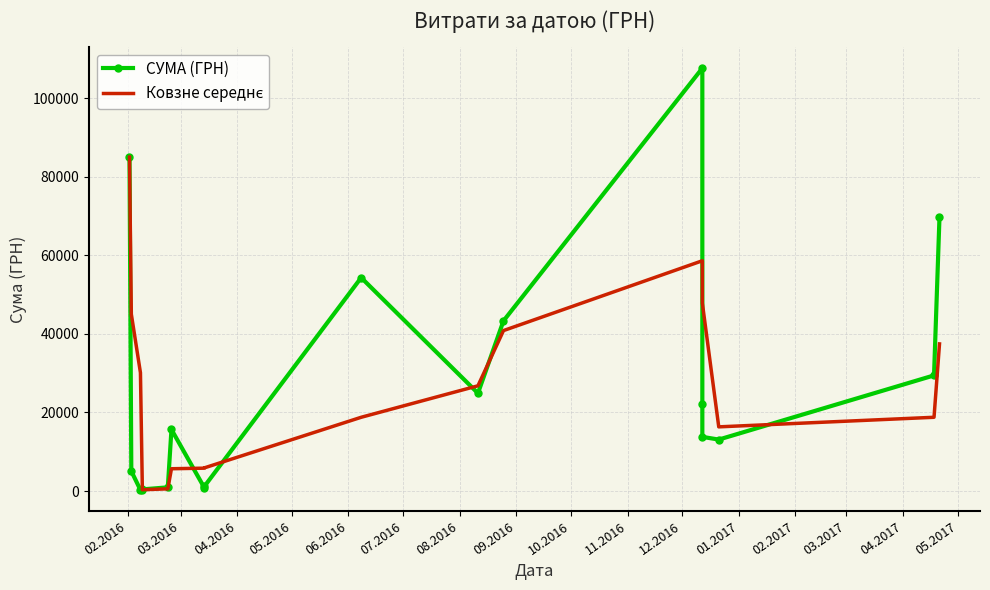

Which series has the largest range (max minus min)?

СУМА (ГРН)